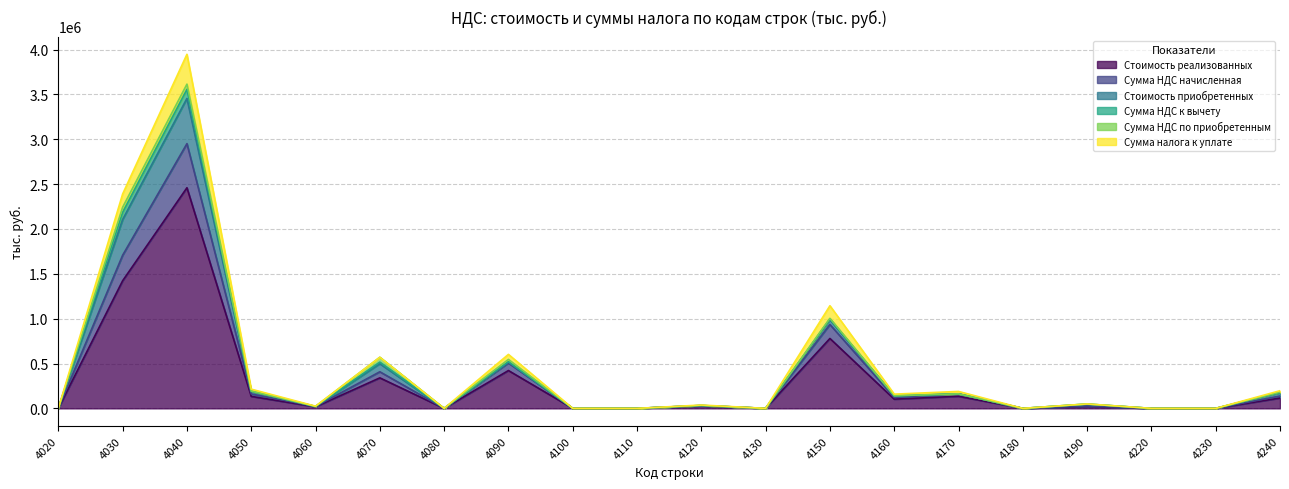

True or false: Сумма НДС начисленная and Стоимость реализованных cross at least once.

False